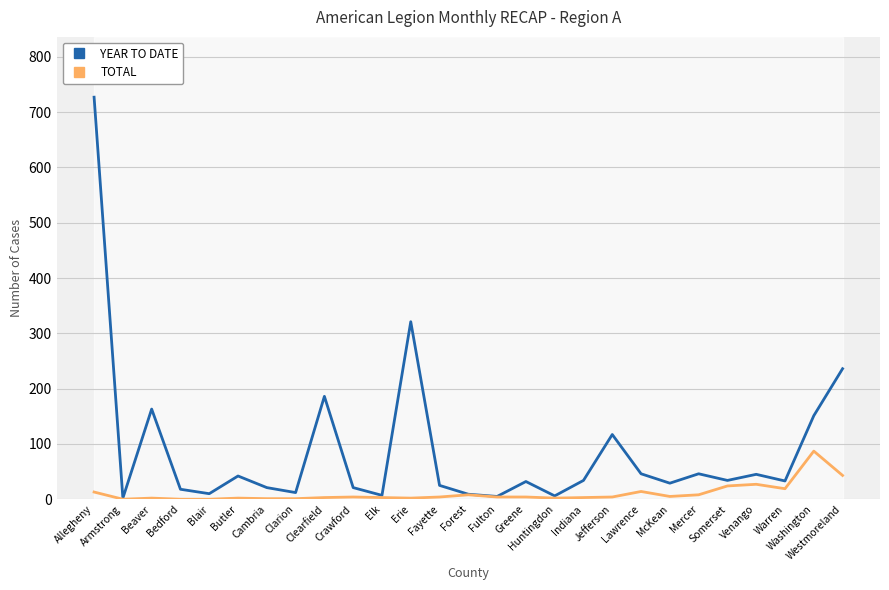

How many interior local valleys does the YEAR TO DATE series have?

9